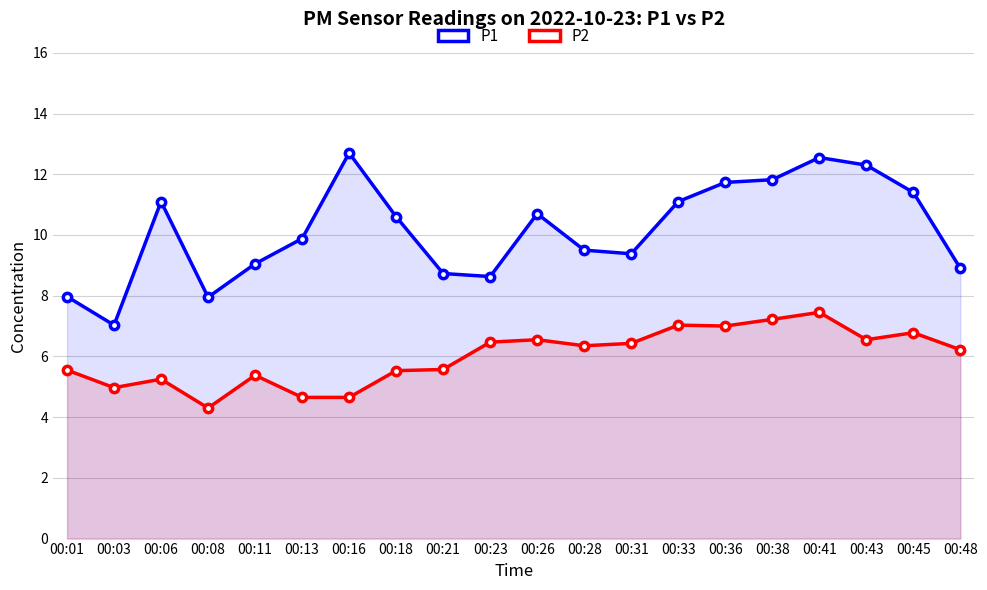

The value of P1 at 00:31 is 9.4. True or false?

True